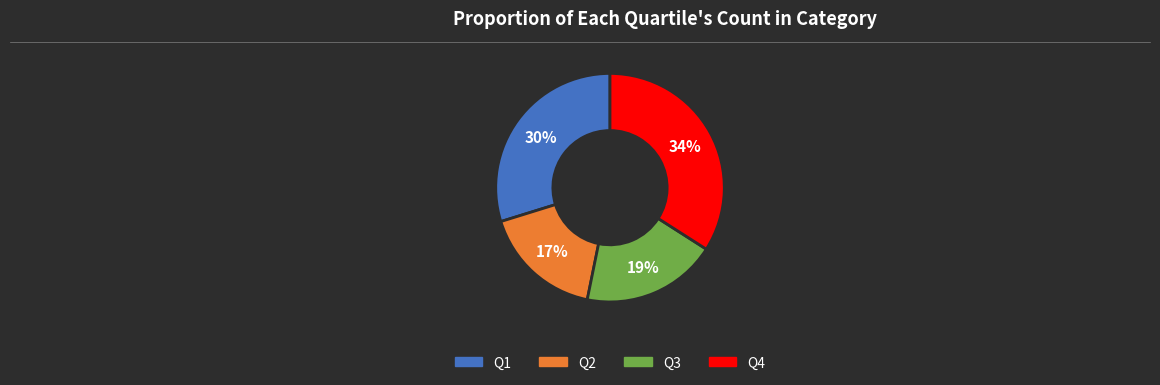

To the nearest percent, what is the average slice percentage?

25%